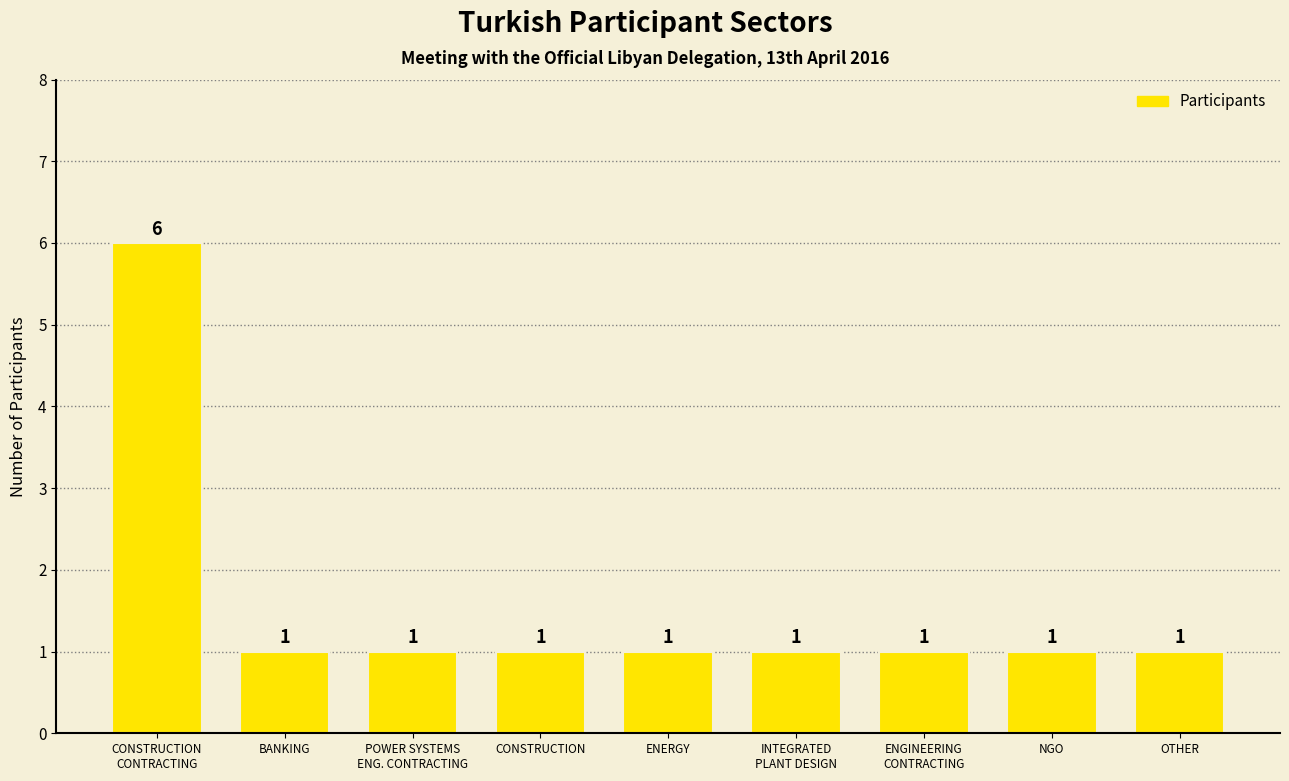

Does the chart contain any negative values?

No